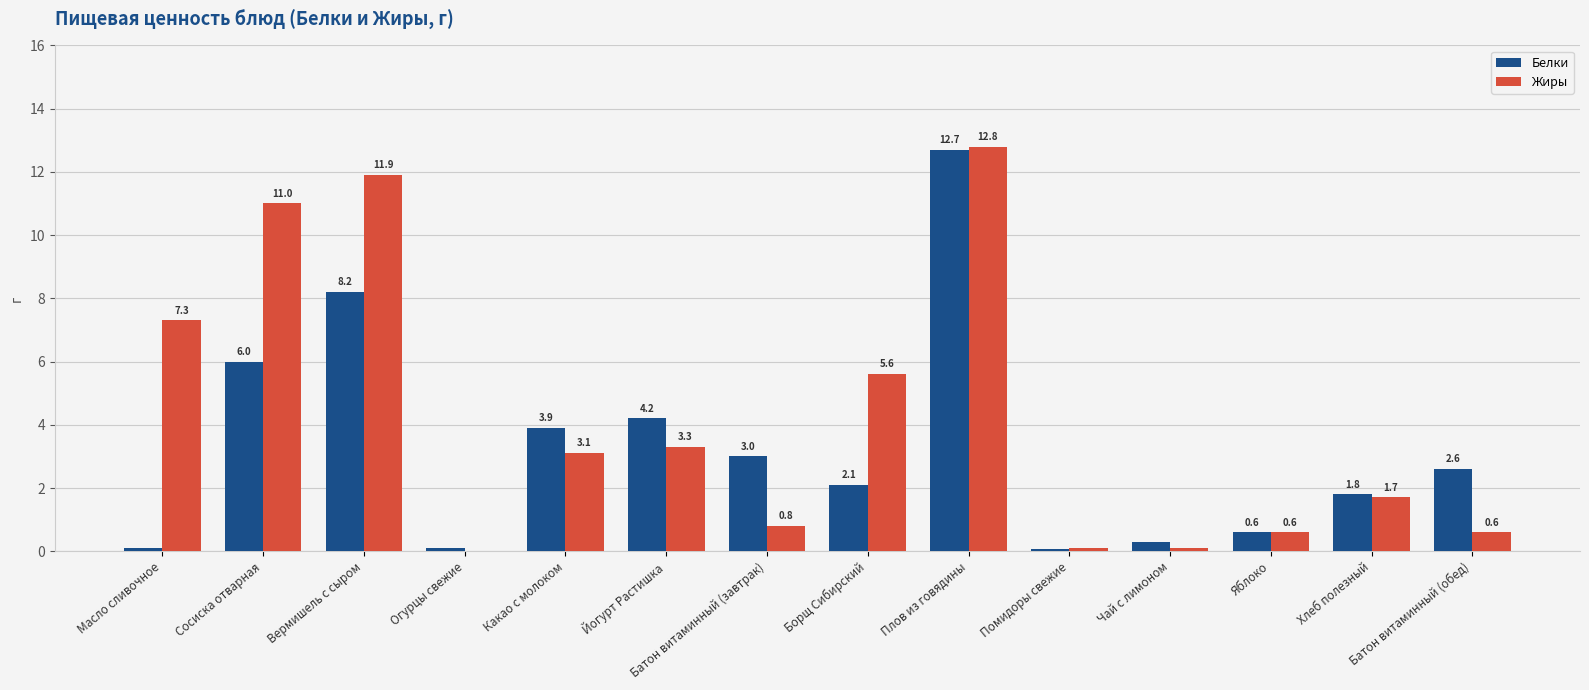

How many distinct data groups are displayed?

2